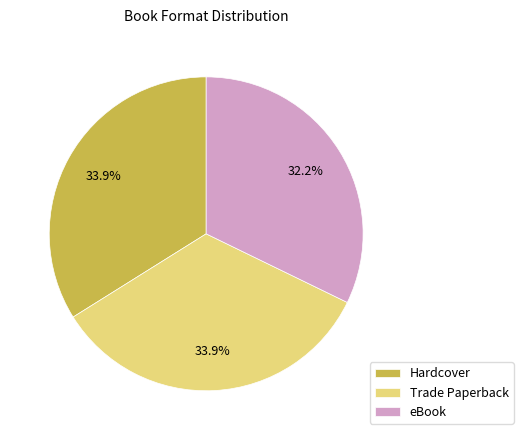

What percentage is the Trade Paperback slice, to the nearest percent?

34%